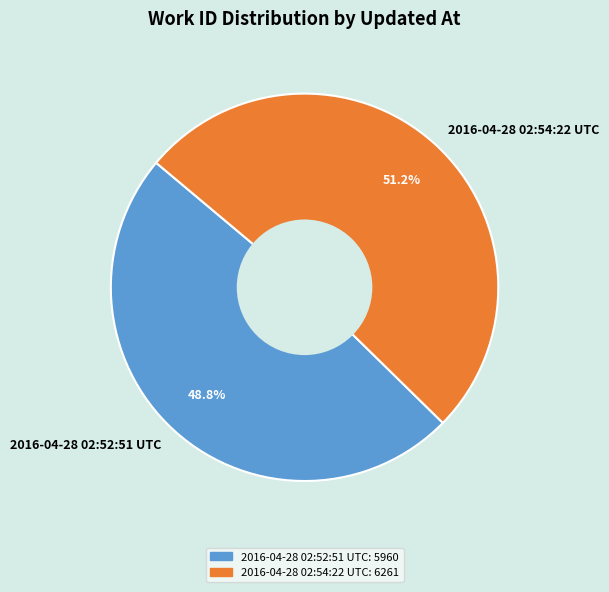

Is the sum of 2016-04-28 02:54:22 UTC and 2016-04-28 02:52:51 UTC greater than half?

Yes